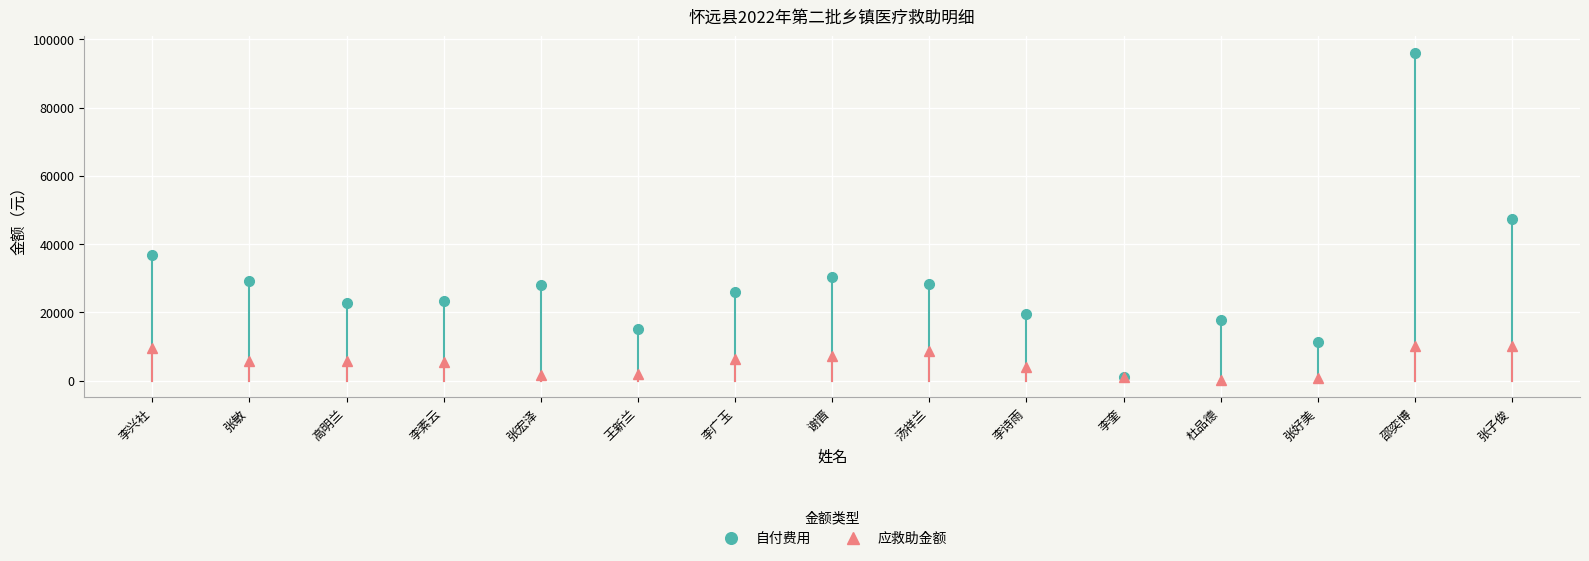

How many values in the 自付费用 series are below 25916?

7